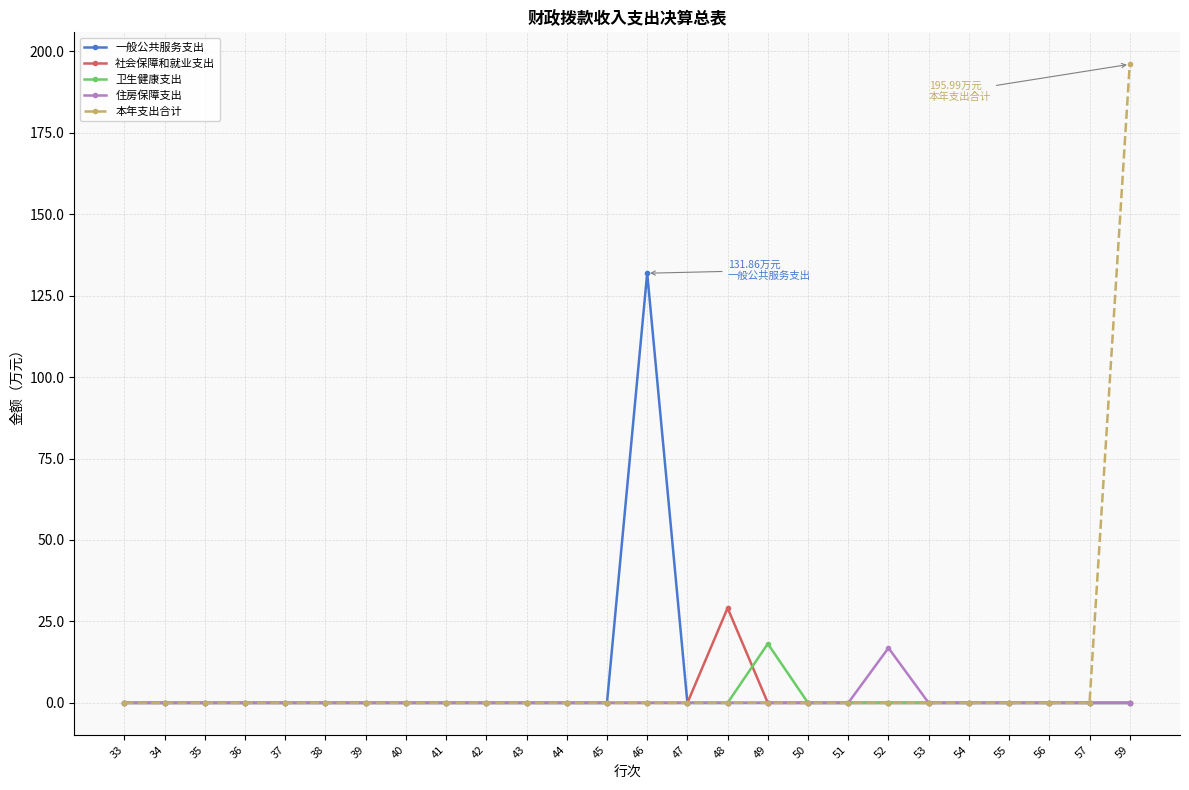

Which series has the widest spread of values?

本年支出合计